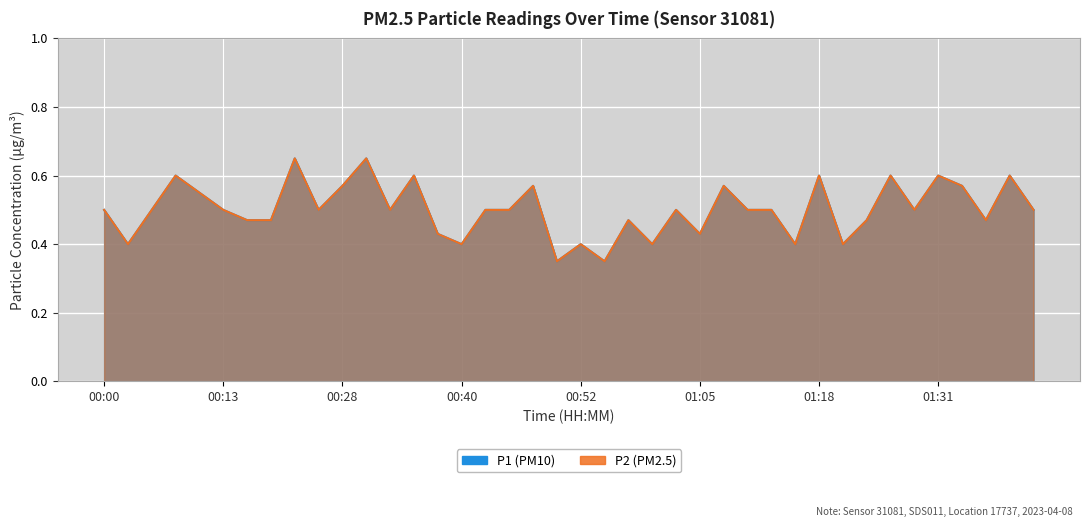

The P1 series shows 0.1 at 00:40. True or false?

False